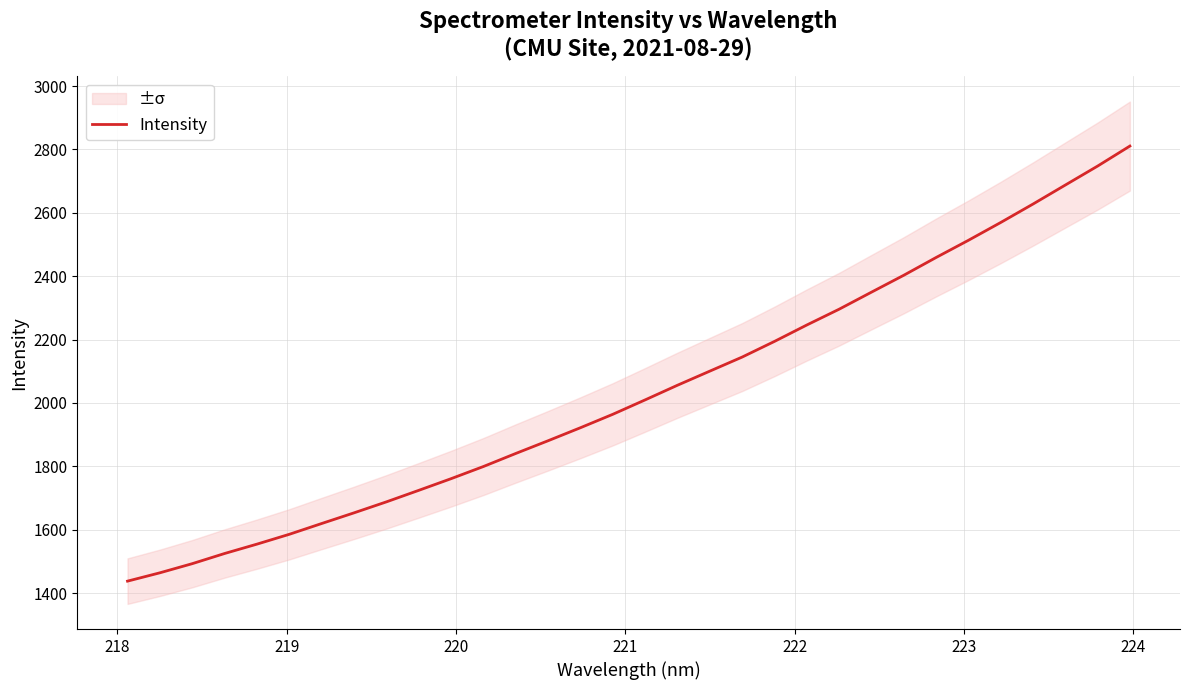

Reading right to left, transcribe all the data shown in this chart.

2810.8	2747.6	2687.7	2627.7	2569.5	2513.3	2459.0	2403.0	2349.6	2295.9	2246.1	2194.3	2144.9	2100.5	2056.0	2009.8	1964.3	1921.9	1880.9	1840.7	1799.5	1761.1	1724.2	1687.9	1653.3	1619.6	1585.5	1554.5	1524.9	1492.8	1464.0	1437.7